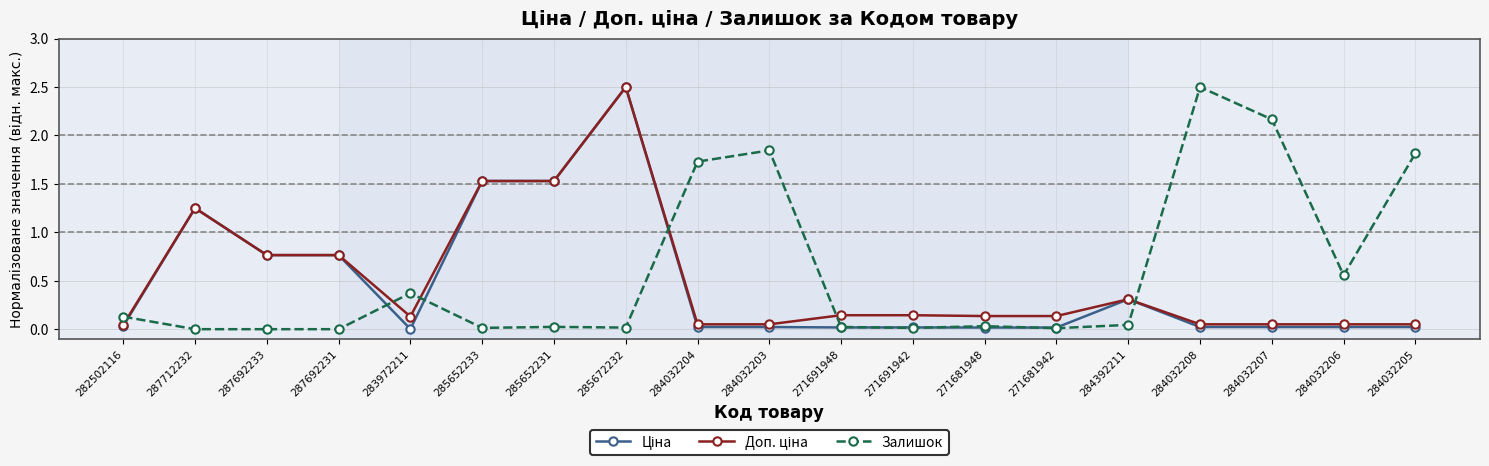

The Залишок series shows 0.8 at 287692231. True or false?

False